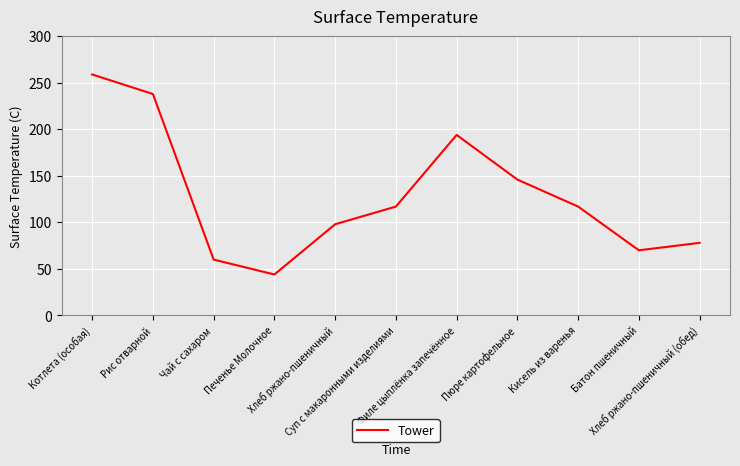

What is the maximum value shown in the chart?

259